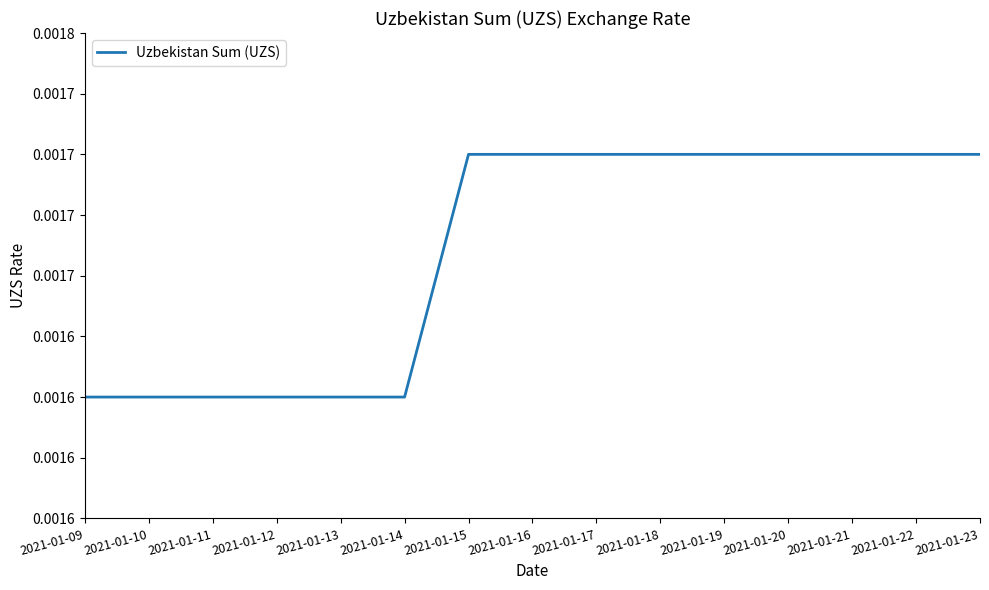

Rank the categories by value from highest to lowest.

2021-01-15, 2021-01-16, 2021-01-17, 2021-01-18, 2021-01-19, 2021-01-20, 2021-01-21, 2021-01-22, 2021-01-23, 2021-01-09, 2021-01-10, 2021-01-11, 2021-01-12, 2021-01-13, 2021-01-14